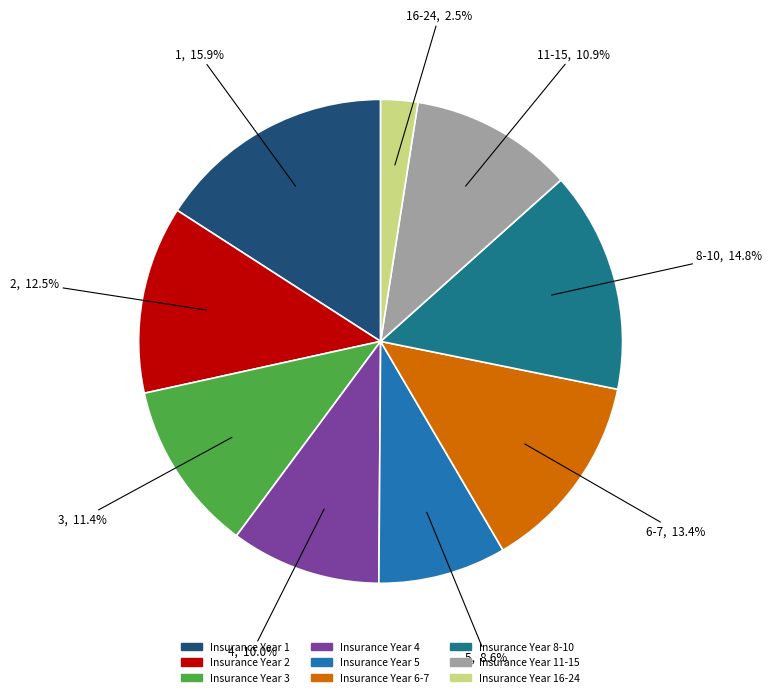

Is there a majority slice in this chart?

No